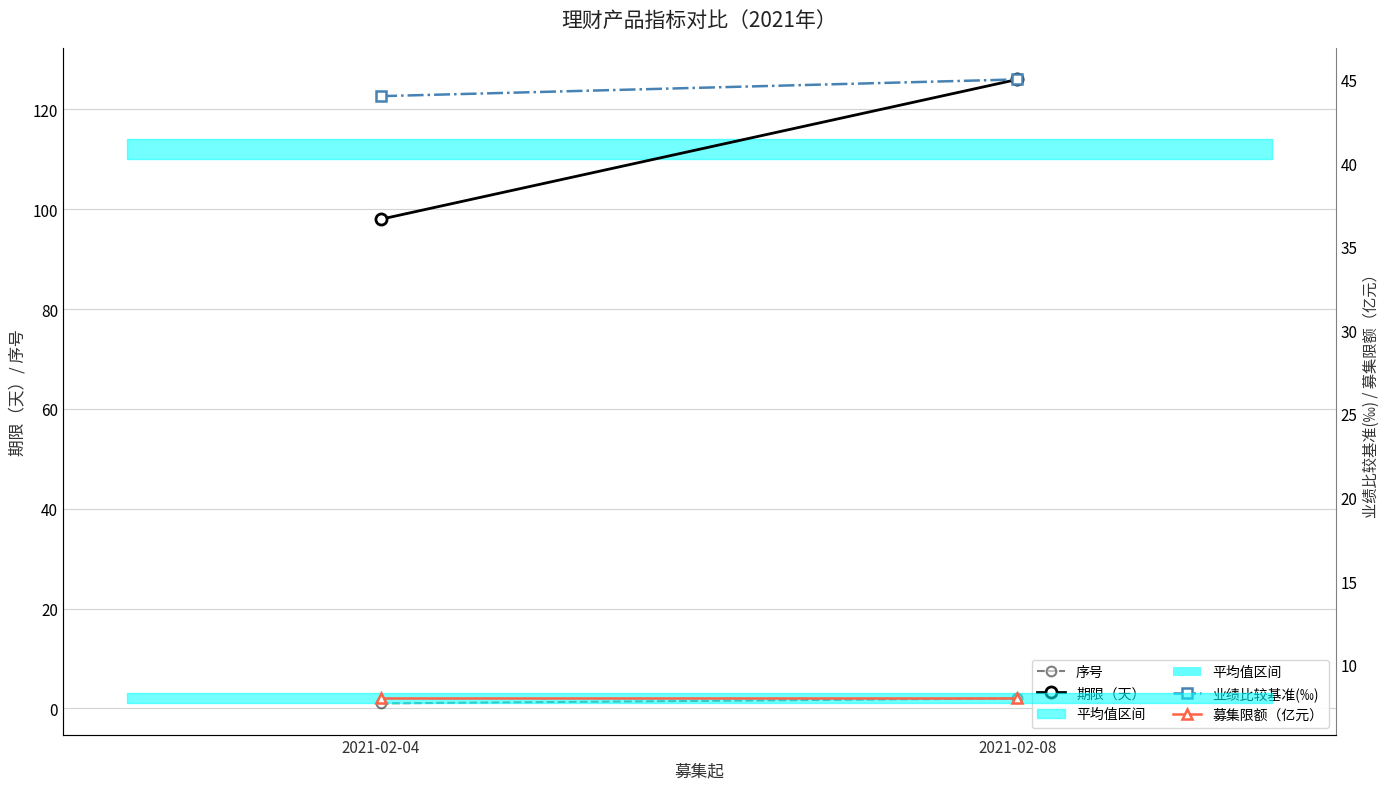

Rank the series by their maximum value, from lowest to highest.

序号, 募集限额（亿元）, 业绩比较基准(‰), 期限（天）